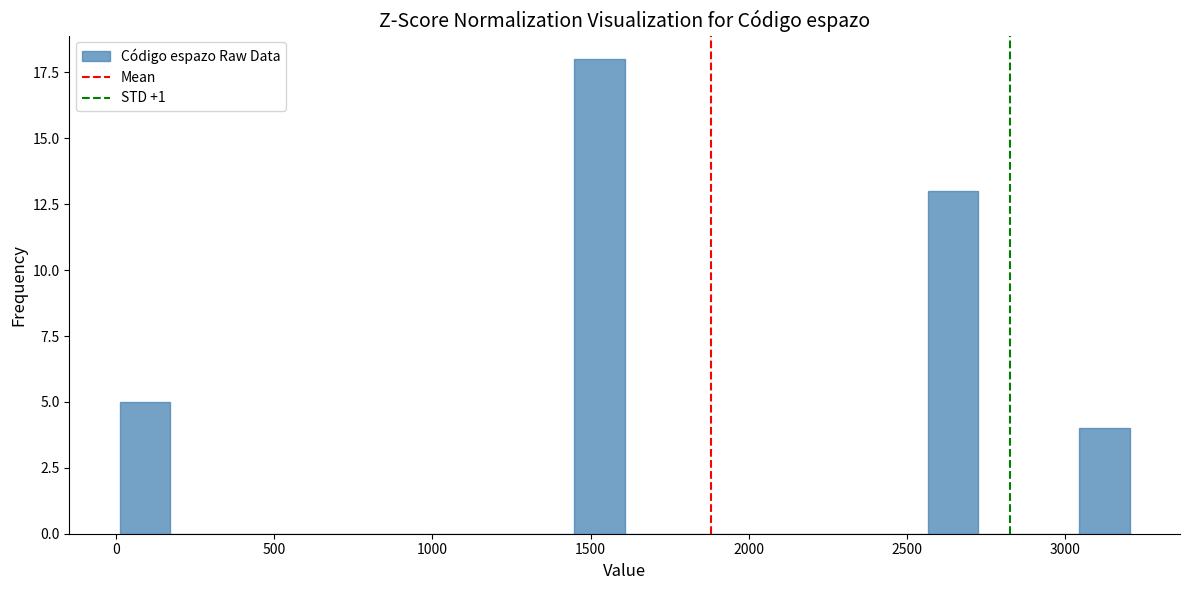

Read against the x-axis, roughly where is the centre of the tallest bar?

1550